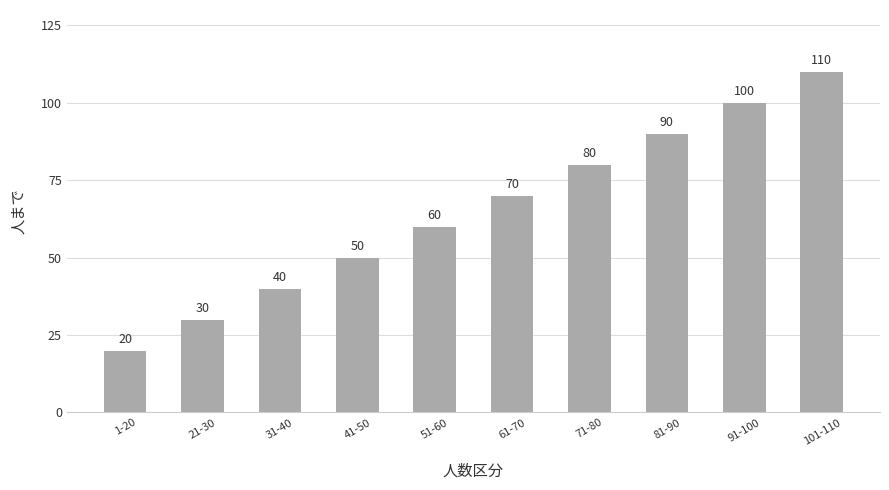

True or false: the data shows 33 at 1-20.

False